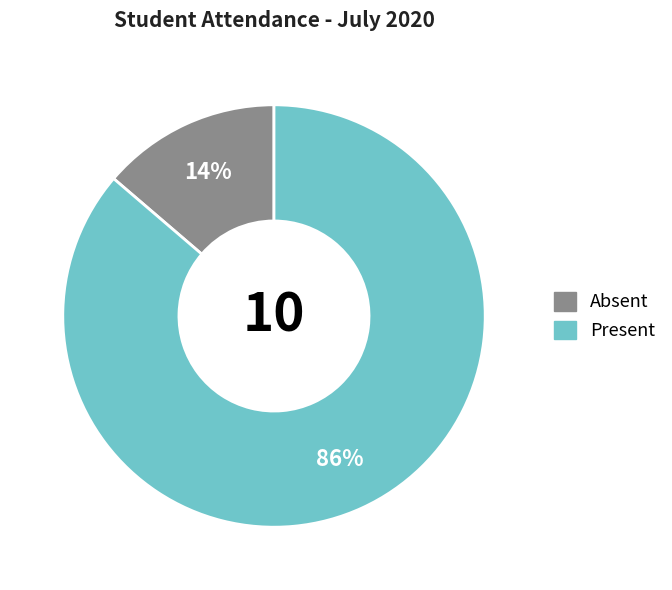

Is there a majority slice in this chart?

Yes